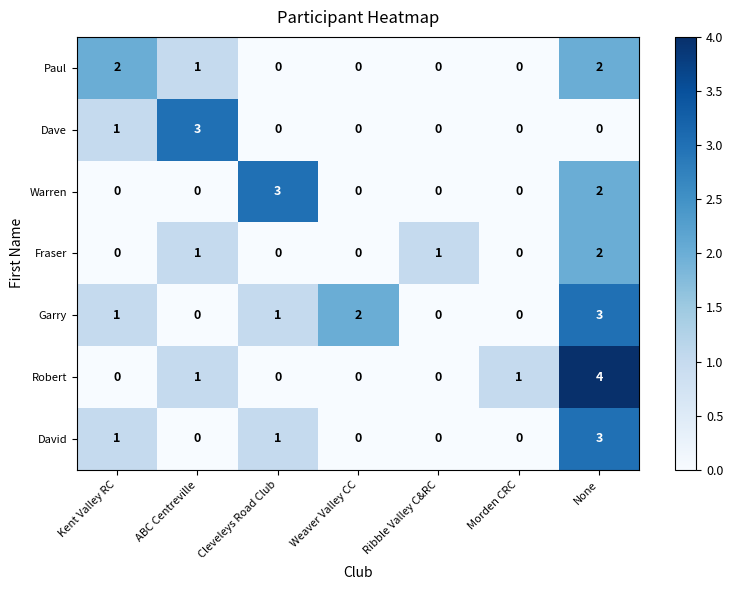

Which series has the widest spread of values?

Robert